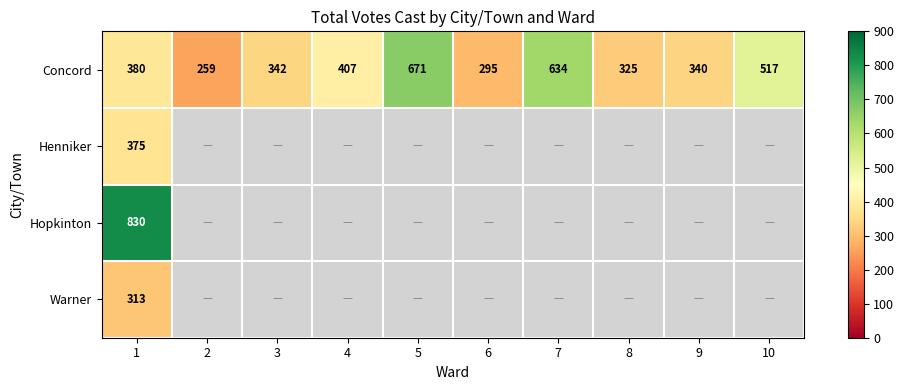

At which label does Concord reach its peak?

5